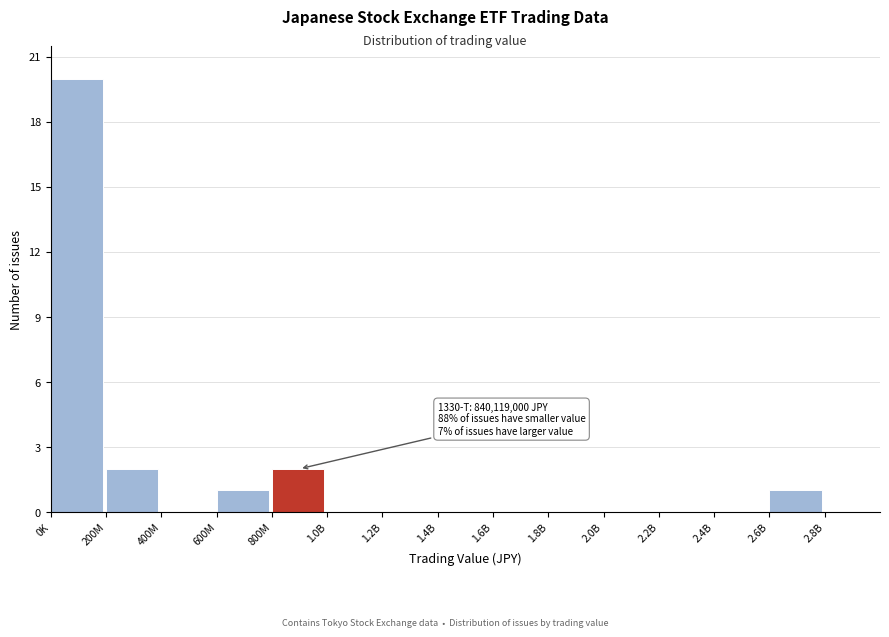

Reading left to right, transcribe all the data shown in this chart.

0K=20	200M=2	400M=0	600M=1	800M=2	1.0B=0	1.2B=0	1.4B=0	1.6B=0	1.8B=0	2.0B=0	2.2B=0	2.4B=0	2.6B=1	2.8B=0